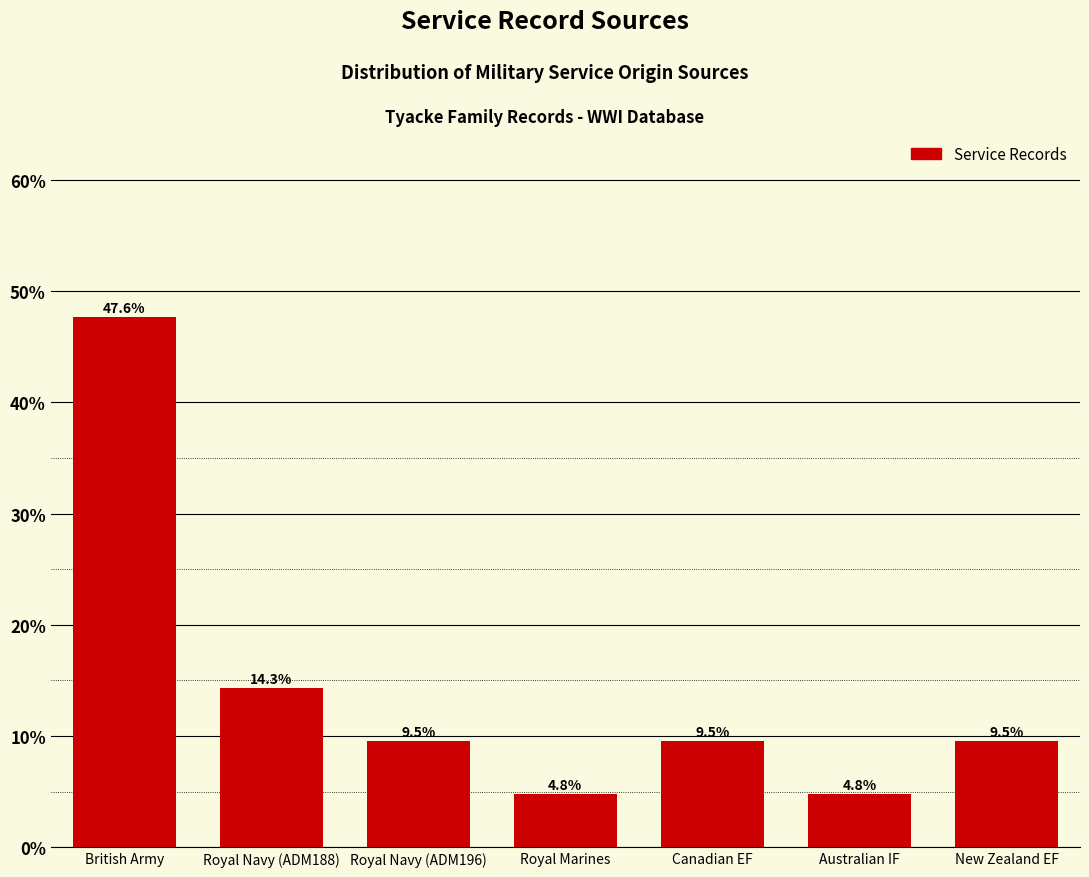

Reading left to right, extract all data points from this chart.

British Army=47.6	Royal Navy (ADM188)=14.3	Royal Navy (ADM196)=9.5	Royal Marines=4.8	Canadian EF=9.5	Australian IF=4.8	New Zealand EF=9.5